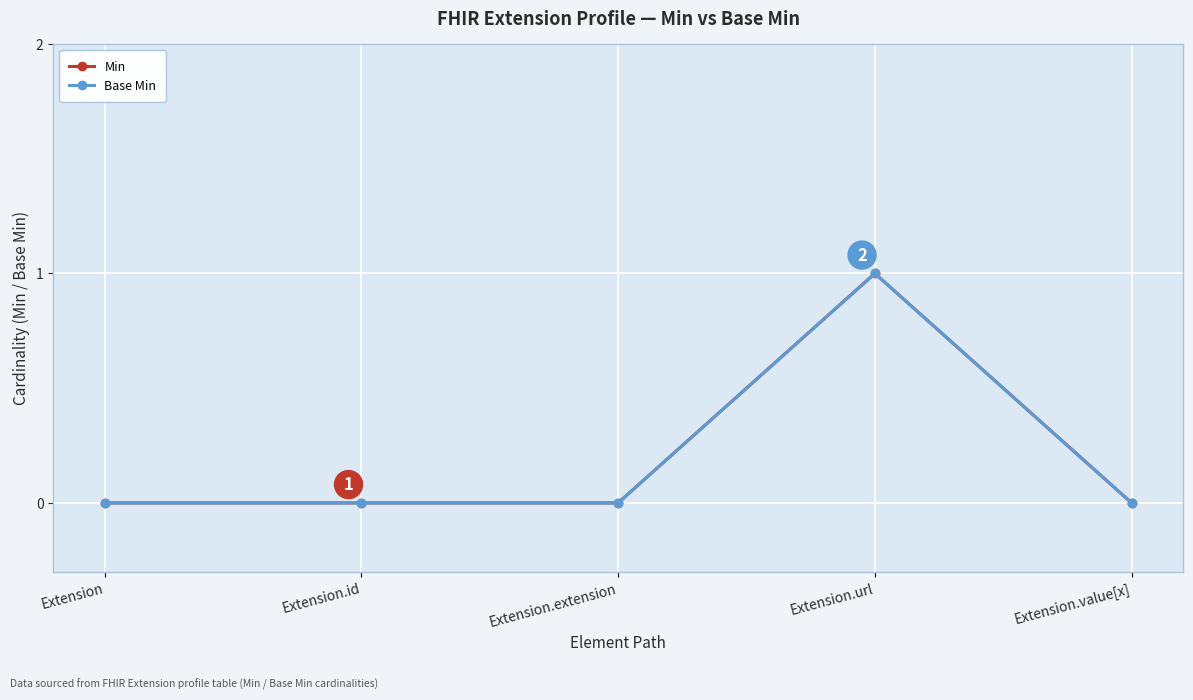

Where is Base Min nearest to the value 0?

Extension